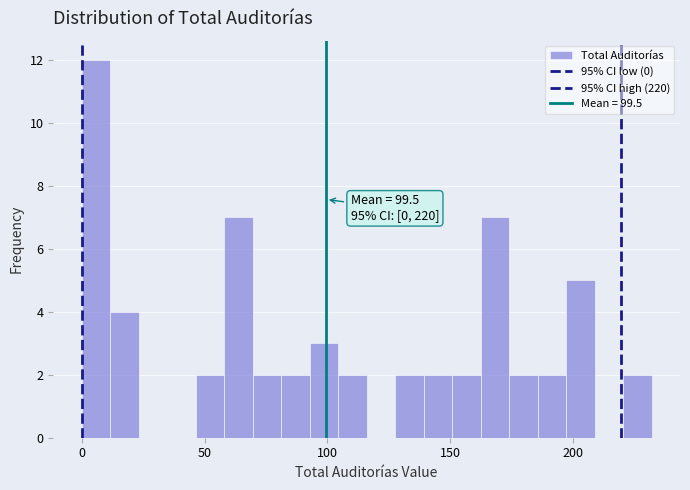

Around what value on the x-axis is the tallest bar? Give the approximate position of its centre, as read against the axis.

5